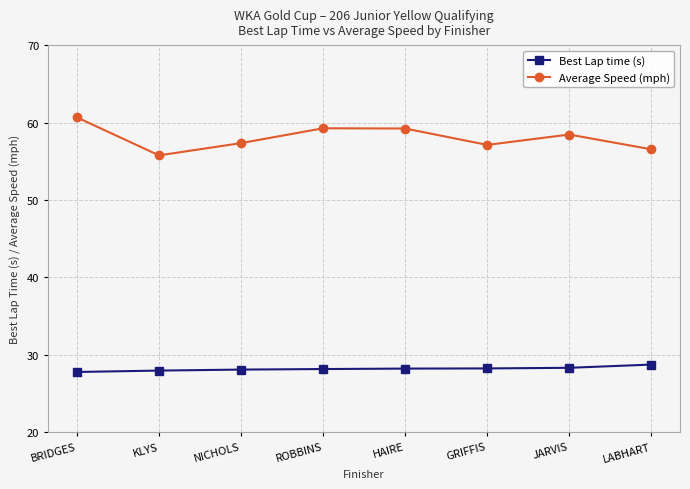

Rank the series by their average value, from highest to lowest.

Average Speed (mph), Best Lap time (s)